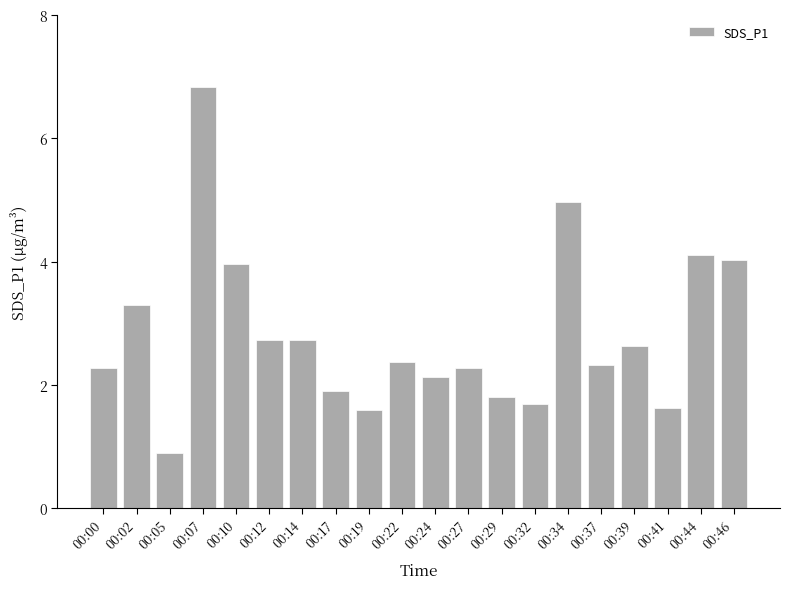

Approximately how many times larger is the value at 00:10 compared to 00:00?

1.7